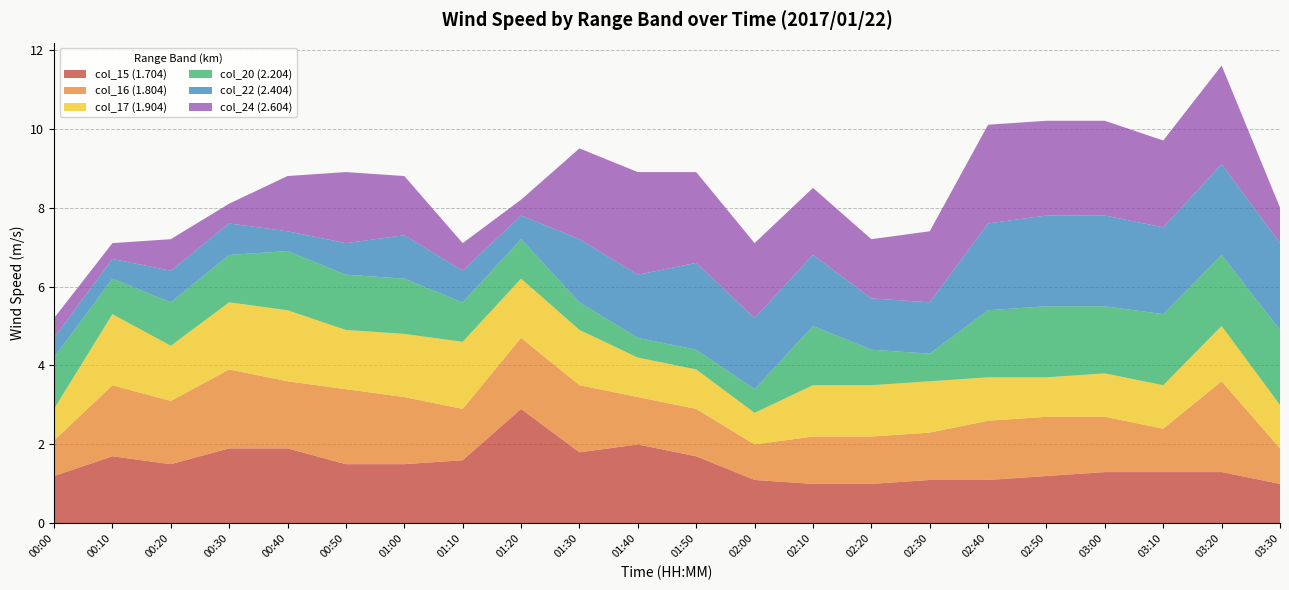

Reading left to right, extract all data points from this chart.

col_15 (1.704): 00:00=1.2	00:10=1.7	00:20=1.5	00:30=1.9	00:40=1.9	00:50=1.5	01:00=1.5	01:10=1.6	01:20=2.9	01:30=1.8	01:40=2.0	01:50=1.7	02:00=1.1	02:10=1.0	02:20=1.0	02:30=1.1	02:40=1.1	02:50=1.2	03:00=1.3	03:10=1.3	03:20=1.3	03:30=1.0
col_16 (1.804): 00:00=0.9	00:10=1.8	00:20=1.6	00:30=2.0	00:40=1.7	00:50=1.9	01:00=1.7	01:10=1.3	01:20=1.8	01:30=1.7	01:40=1.2	01:50=1.2	02:00=0.9	02:10=1.2	02:20=1.2	02:30=1.2	02:40=1.5	02:50=1.5	03:00=1.4	03:10=1.1	03:20=2.3	03:30=0.9
col_17 (1.904): 00:00=0.8	00:10=1.8	00:20=1.4	00:30=1.7	00:40=1.8	00:50=1.5	01:00=1.6	01:10=1.7	01:20=1.5	01:30=1.4	01:40=1.0	01:50=1.0	02:00=0.8	02:10=1.3	02:20=1.3	02:30=1.3	02:40=1.1	02:50=1.0	03:00=1.1	03:10=1.1	03:20=1.4	03:30=1.1
col_20 (2.204): 00:00=1.3	00:10=0.9	00:20=1.1	00:30=1.2	00:40=1.5	00:50=1.4	01:00=1.4	01:10=1.0	01:20=1.0	01:30=0.7	01:40=0.5	01:50=0.5	02:00=0.6	02:10=1.5	02:20=0.9	02:30=0.7	02:40=1.7	02:50=1.8	03:00=1.7	03:10=1.8	03:20=1.8	03:30=1.9
col_22 (2.404): 00:00=0.5	00:10=0.5	00:20=0.8	00:30=0.8	00:40=0.5	00:50=0.8	01:00=1.1	01:10=0.8	01:20=0.6	01:30=1.6	01:40=1.6	01:50=2.2	02:00=1.8	02:10=1.8	02:20=1.3	02:30=1.3	02:40=2.2	02:50=2.3	03:00=2.3	03:10=2.2	03:20=2.3	03:30=2.2
col_24 (2.604): 00:00=0.5	00:10=0.4	00:20=0.8	00:30=0.5	00:40=1.4	00:50=1.8	01:00=1.5	01:10=0.7	01:20=0.4	01:30=2.3	01:40=2.6	01:50=2.3	02:00=1.9	02:10=1.7	02:20=1.5	02:30=1.8	02:40=2.5	02:50=2.4	03:00=2.4	03:10=2.2	03:20=2.5	03:30=0.9